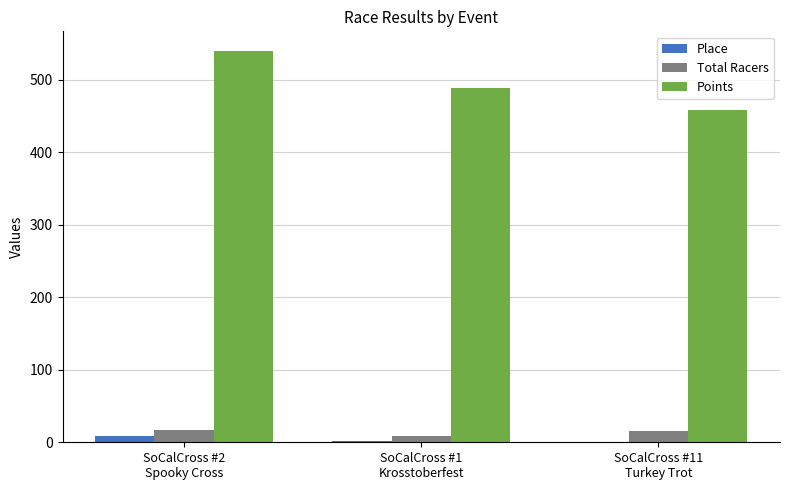

The value of Points at SoCalCross #1
Krosstoberfest is 149.5. True or false?

False